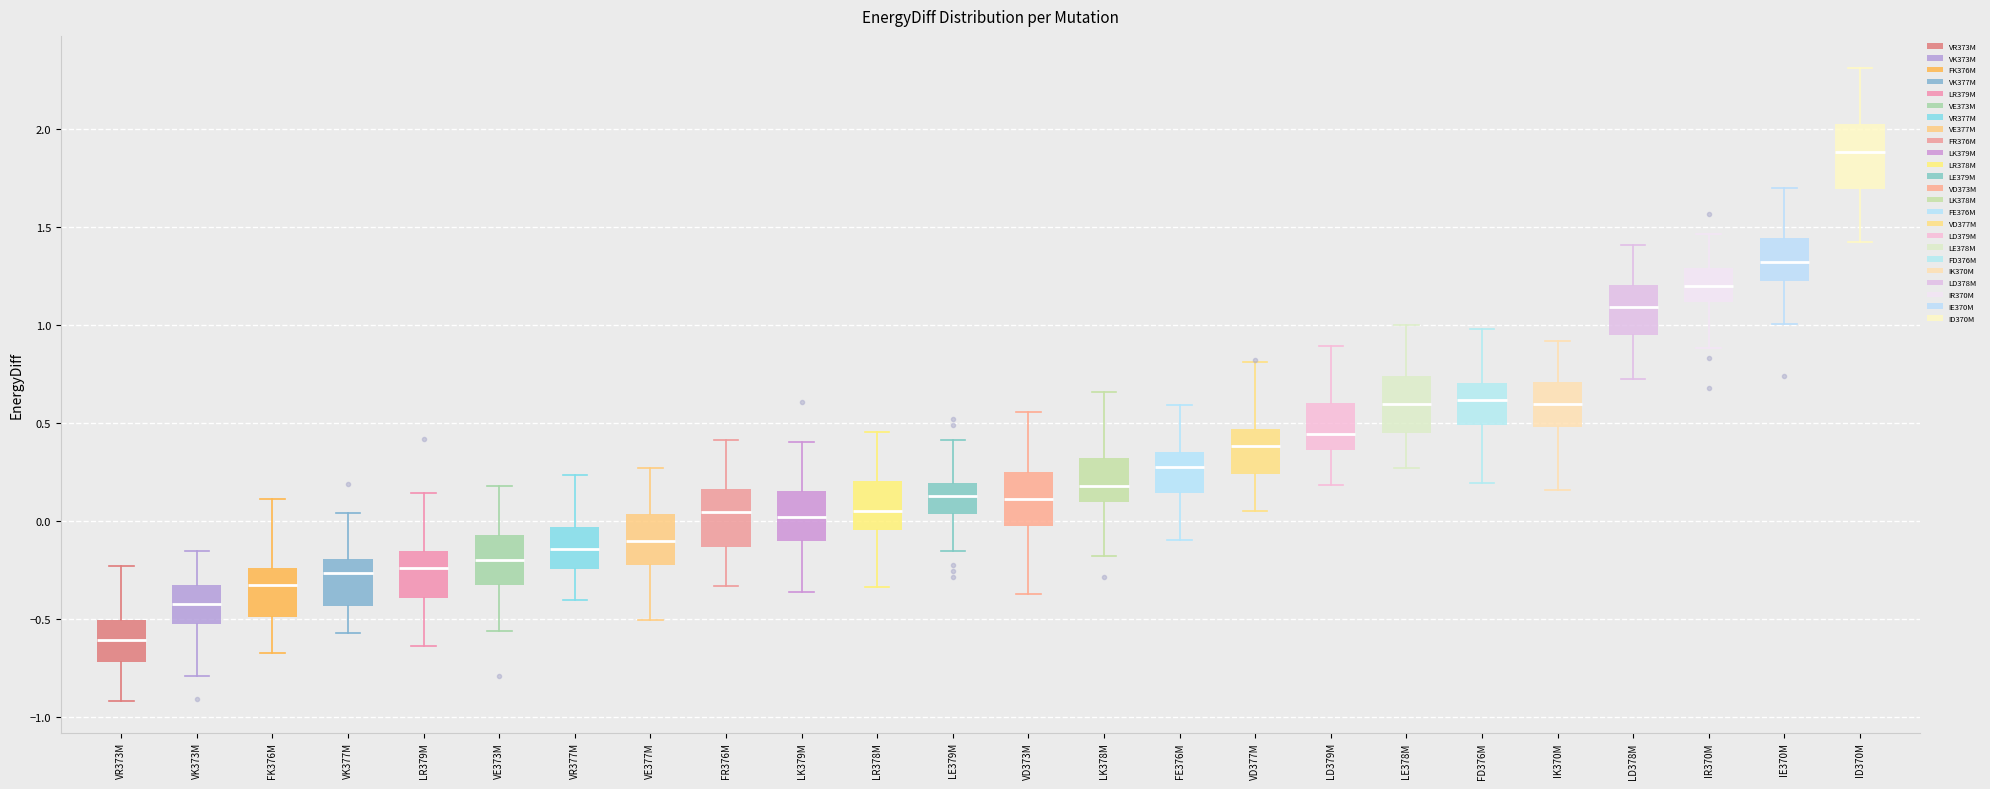

Where is the lower edge of the box for IR370M on the y-axis? The values are not printed on the chart, so give them approximately, as read against the axis.

1.10